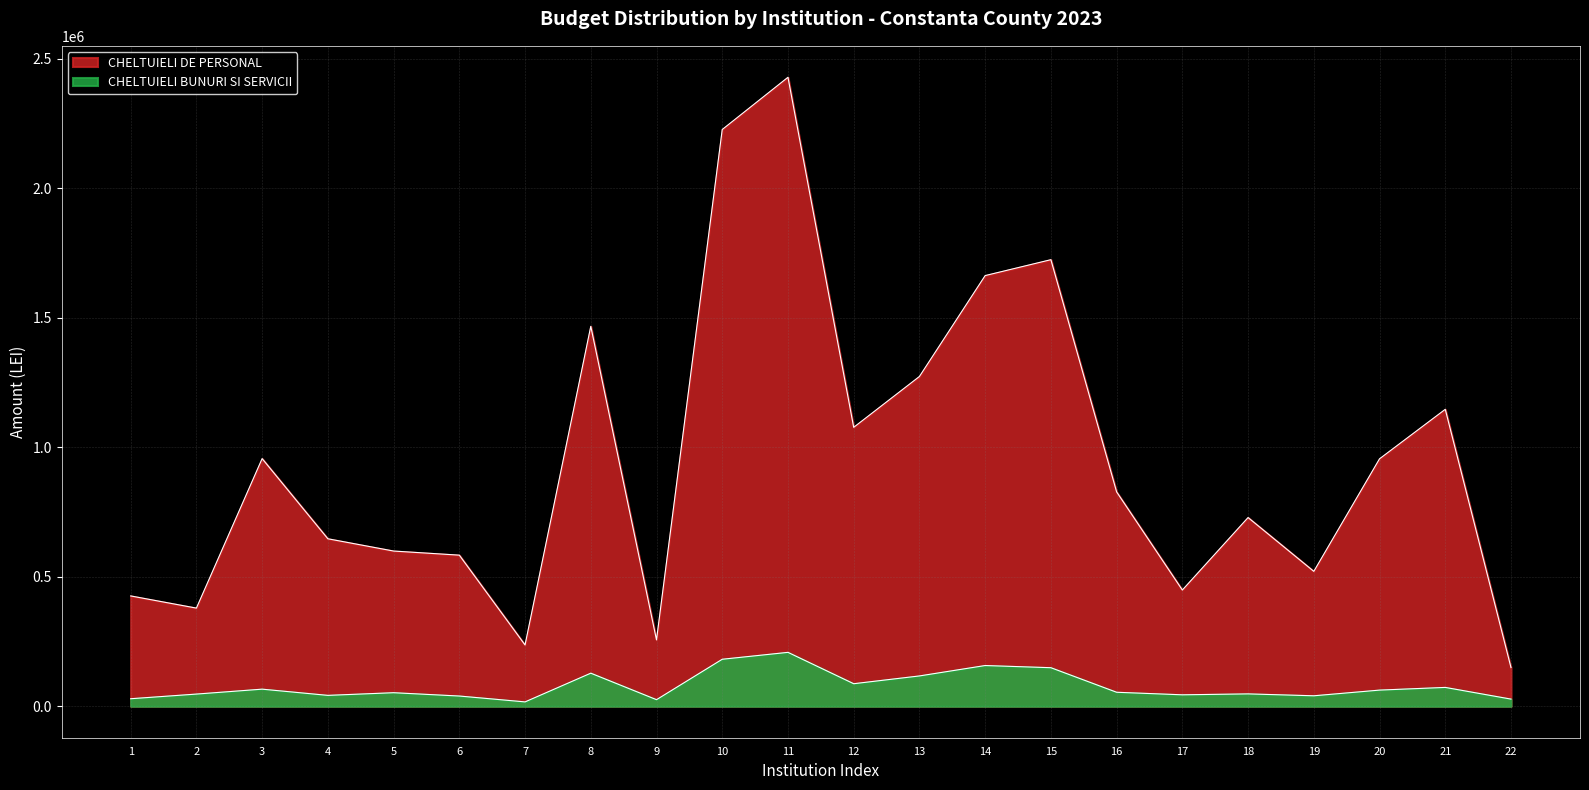

What is the average value of the CHELTUIELI DE PERSONAL series?

941636